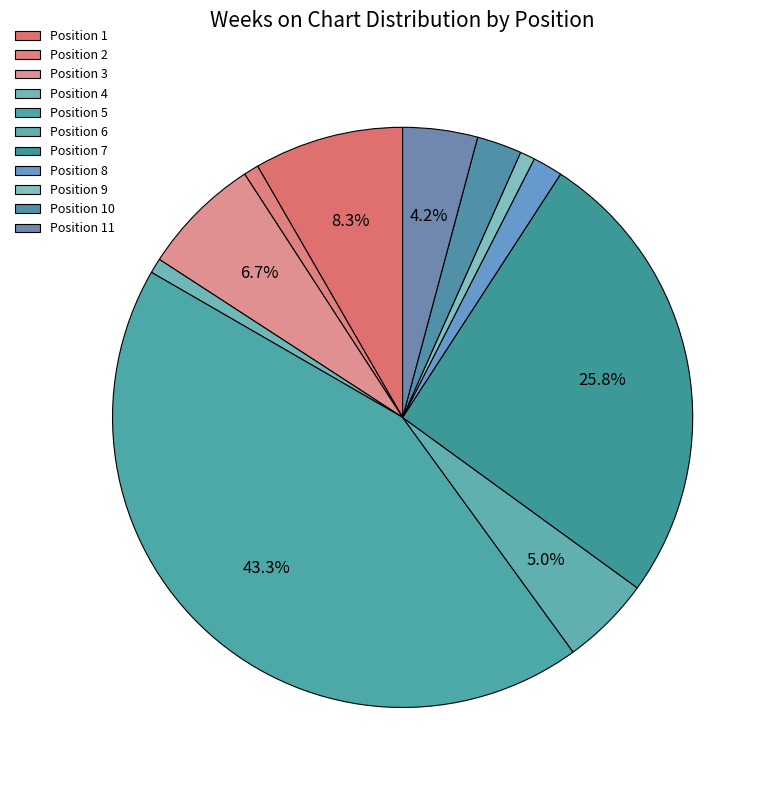

Is there any slice that represents more than half of the pie?

No